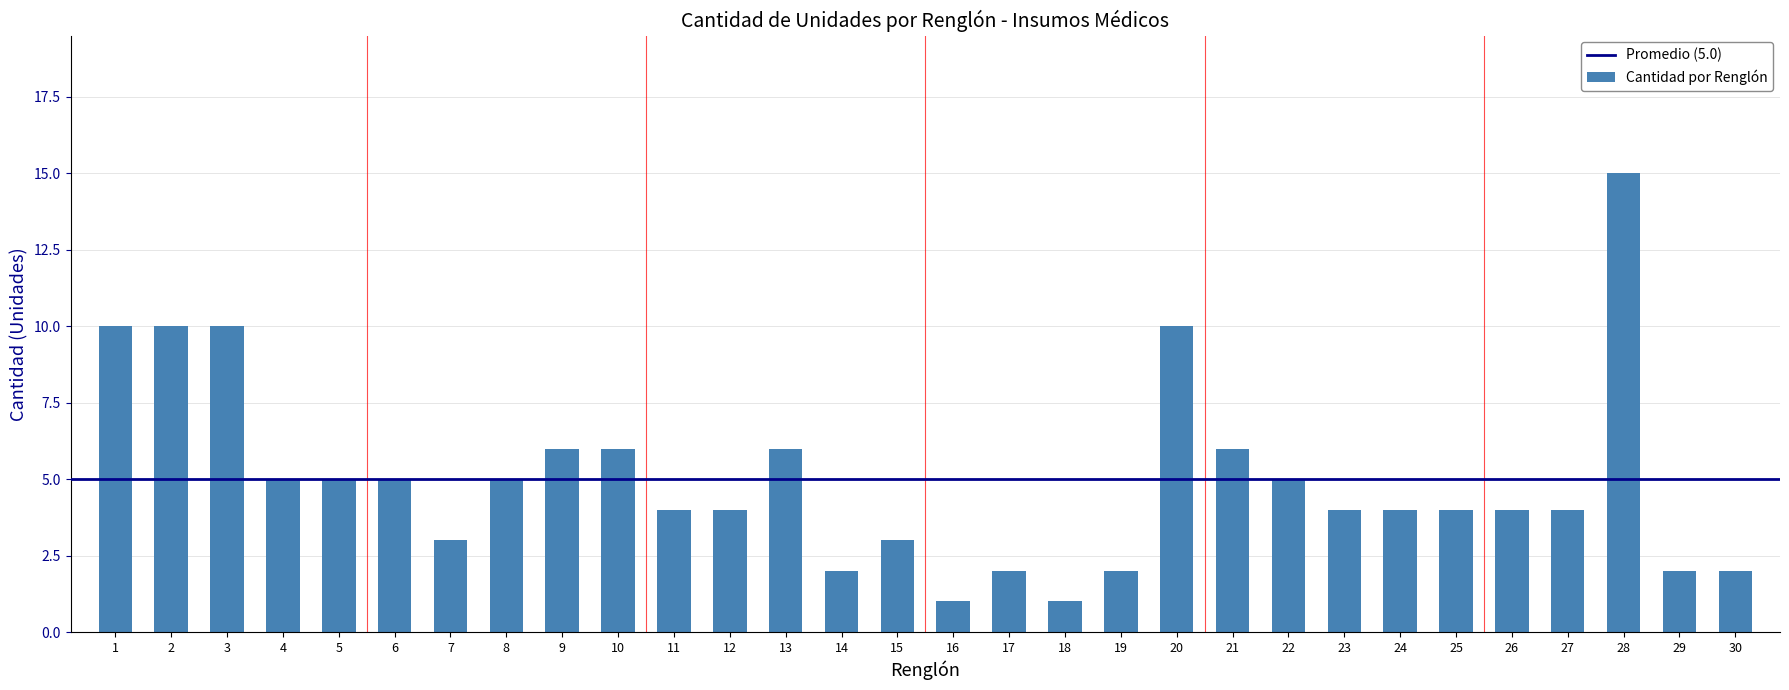

Reading left to right, what are all the values shown in this chart?

10	10	10	5	5	5	3	5	6	6	4	4	6	2	3	1	2	1	2	10	6	5	4	4	4	4	4	15	2	2